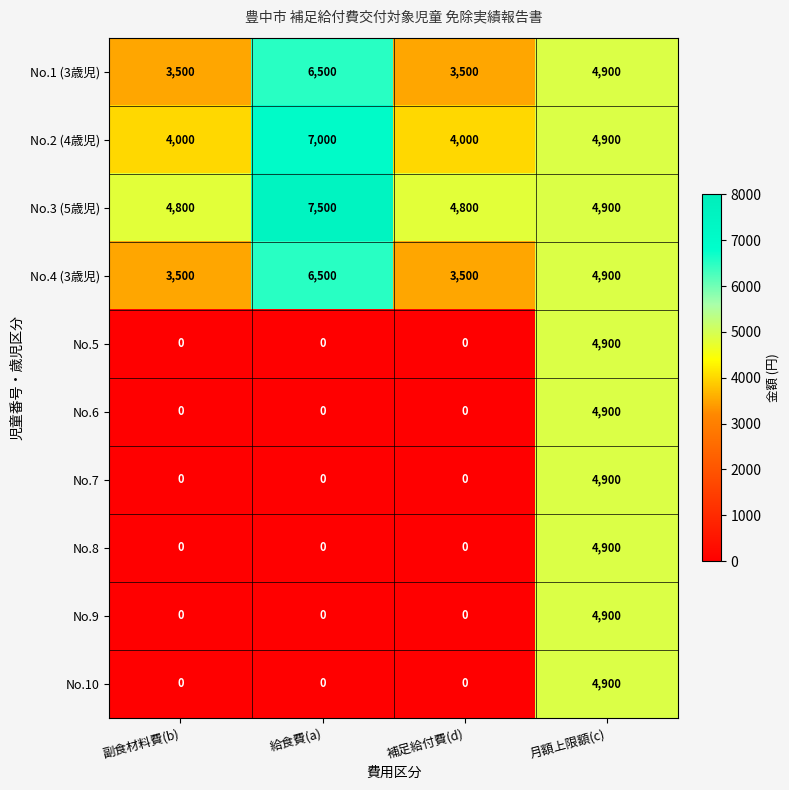

True or false: No.9 has a value of 2414 at 給食費(a).

False